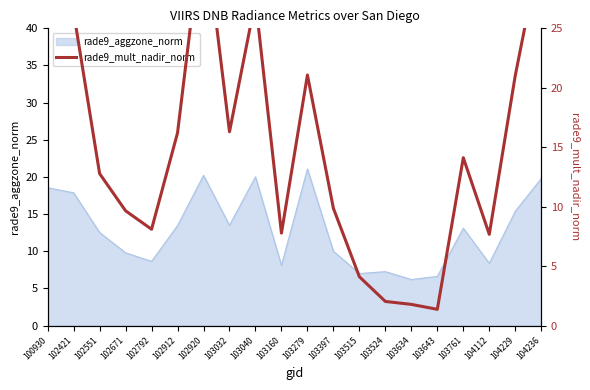

At which category does the chart reach its minimum across all series?

103643